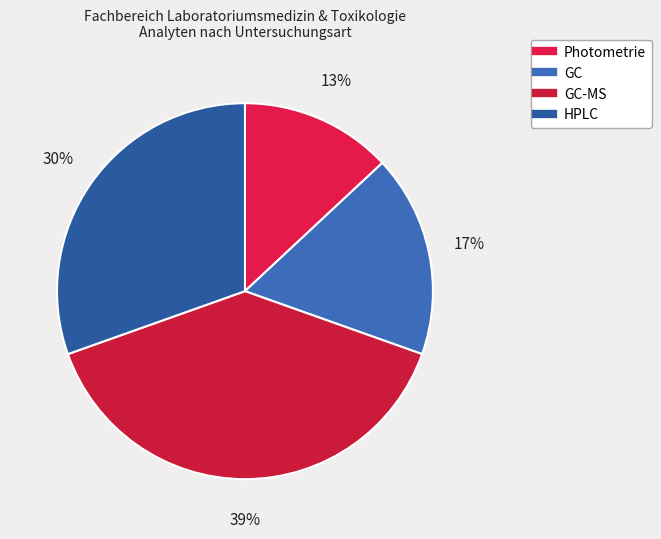

How many segments does this pie chart have?

4